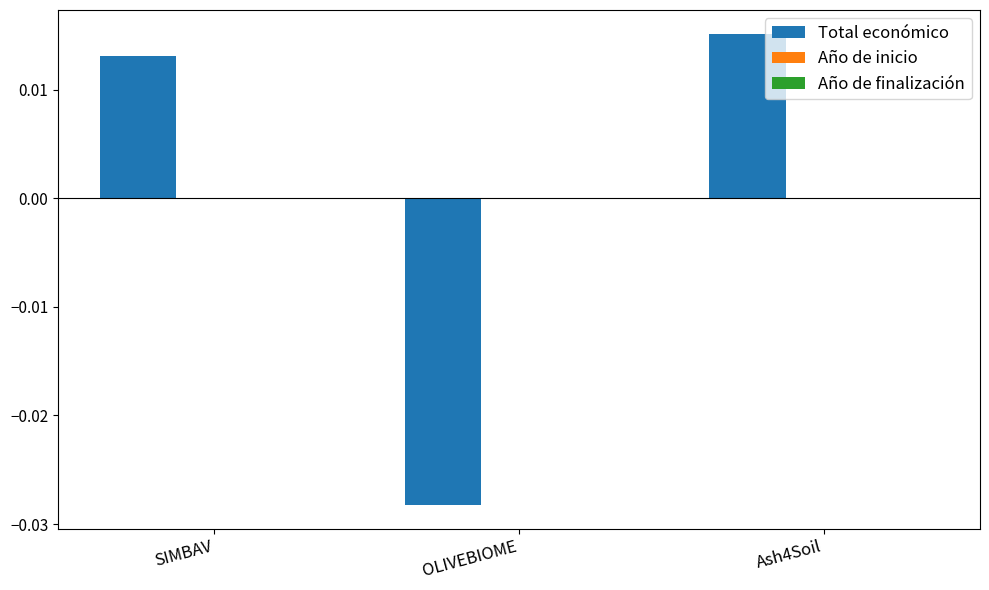

How many categories are shown in the chart?

3